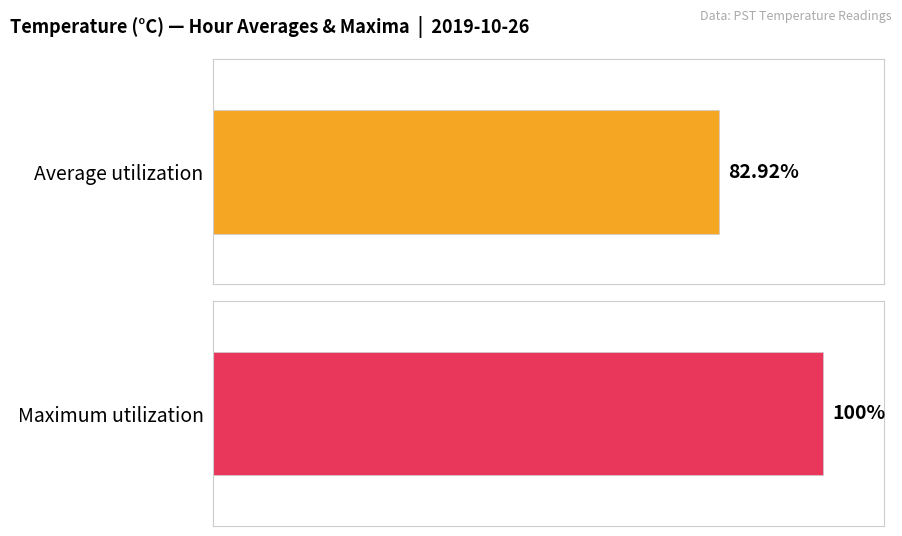

Rank the series by their average value, from lowest to highest.

Average utilization, Maximum utilization